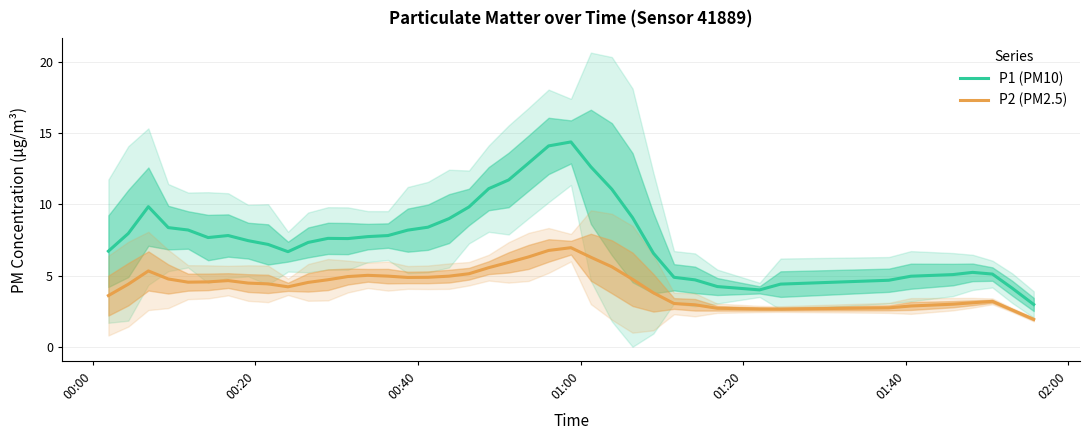

In P2 (PM2.5), how many points are higher than both neighbors (excluding endpoints)?

5